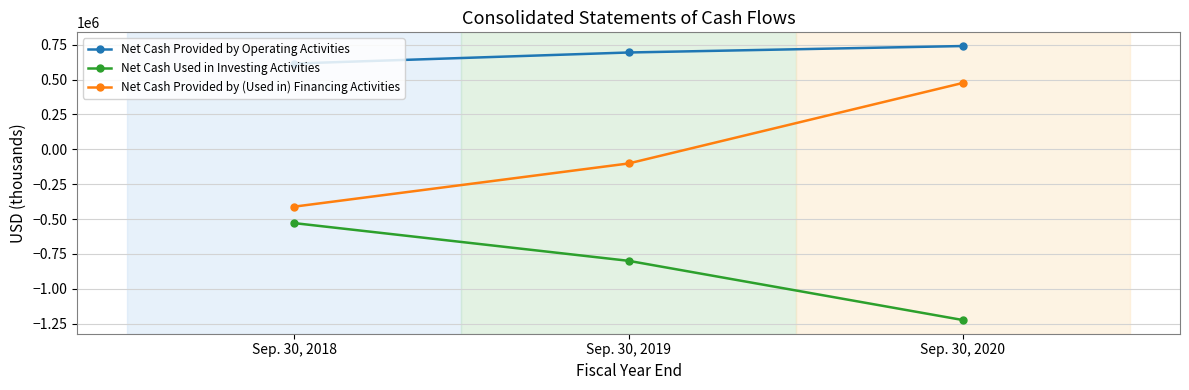

Which series has the largest total across all categories?

Net Cash Provided by Operating Activities